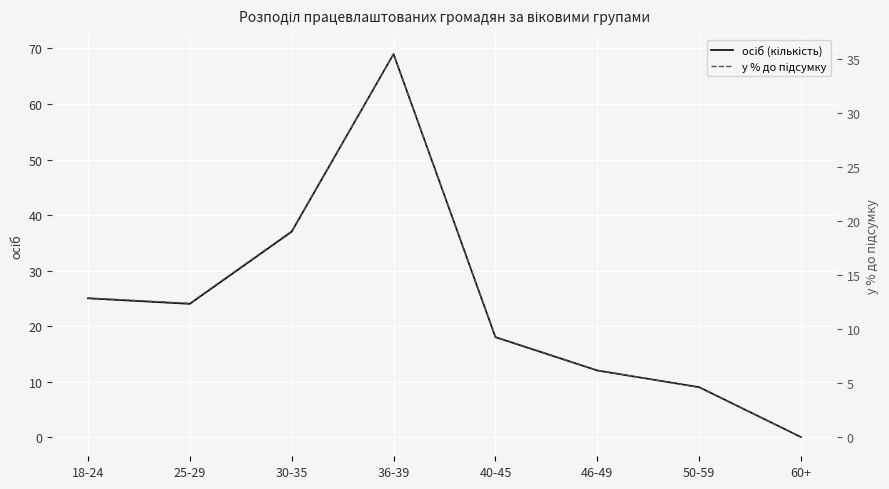

What value does the у % до підсумку series have at 40-45?

9.3